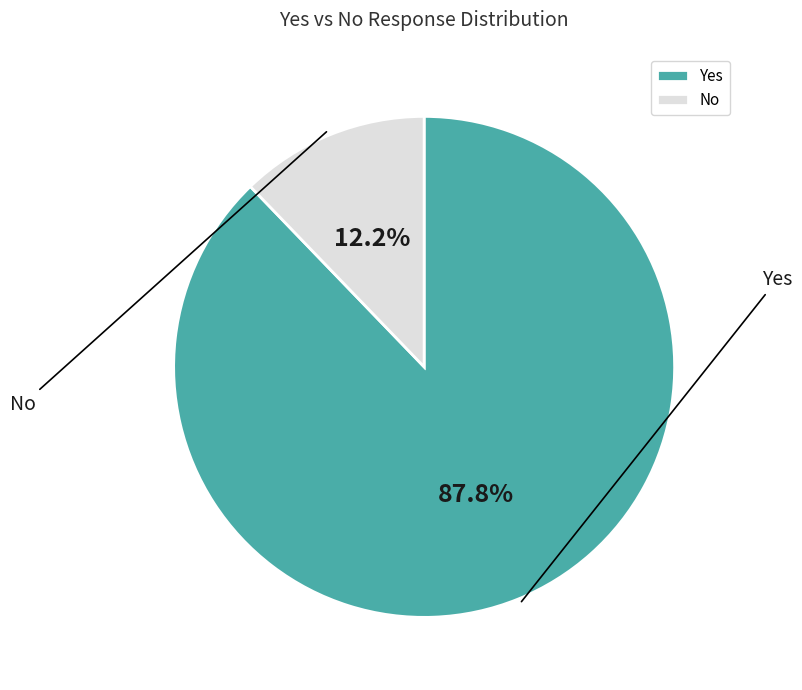

What is the ratio of the value at No to the value at Yes?

0.1